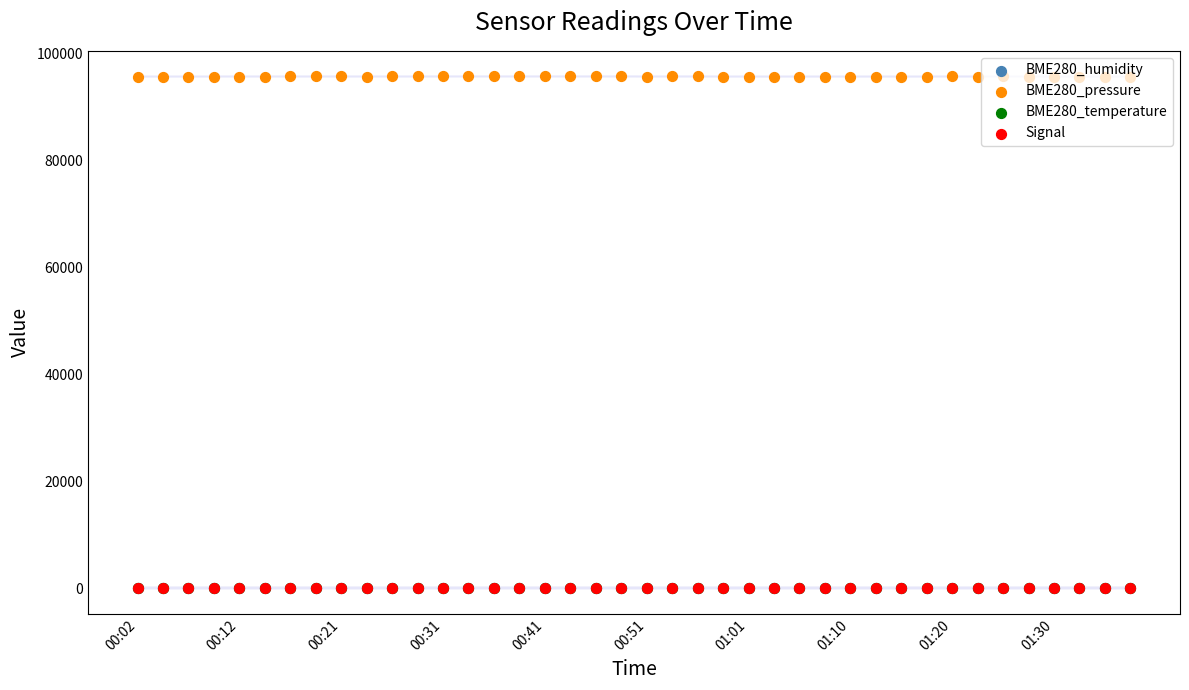

Which series has the largest total across all categories?

BME280_pressure